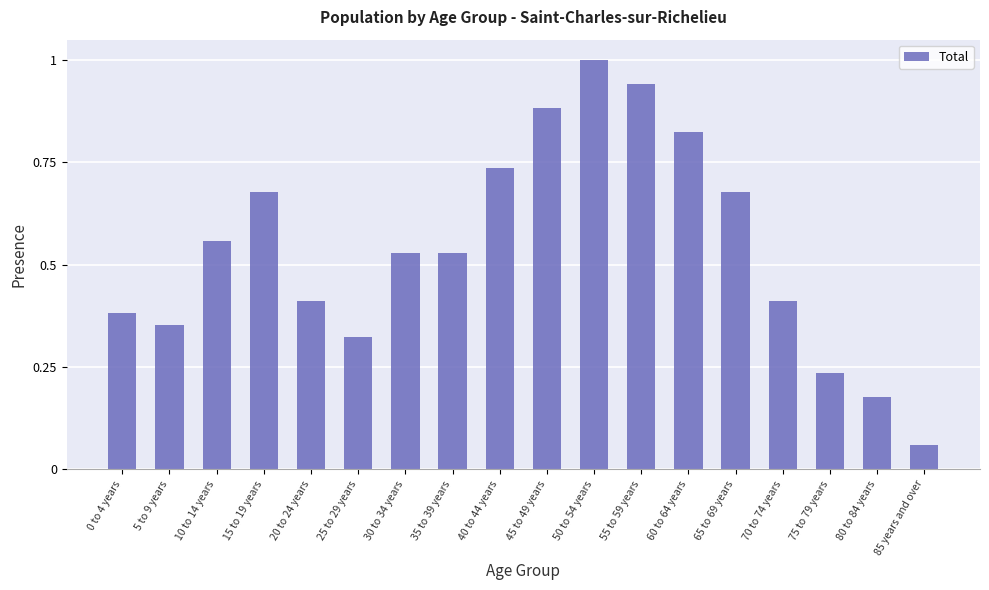

The chart shows a value of 0.9 at 35 to 39 years. True or false?

False